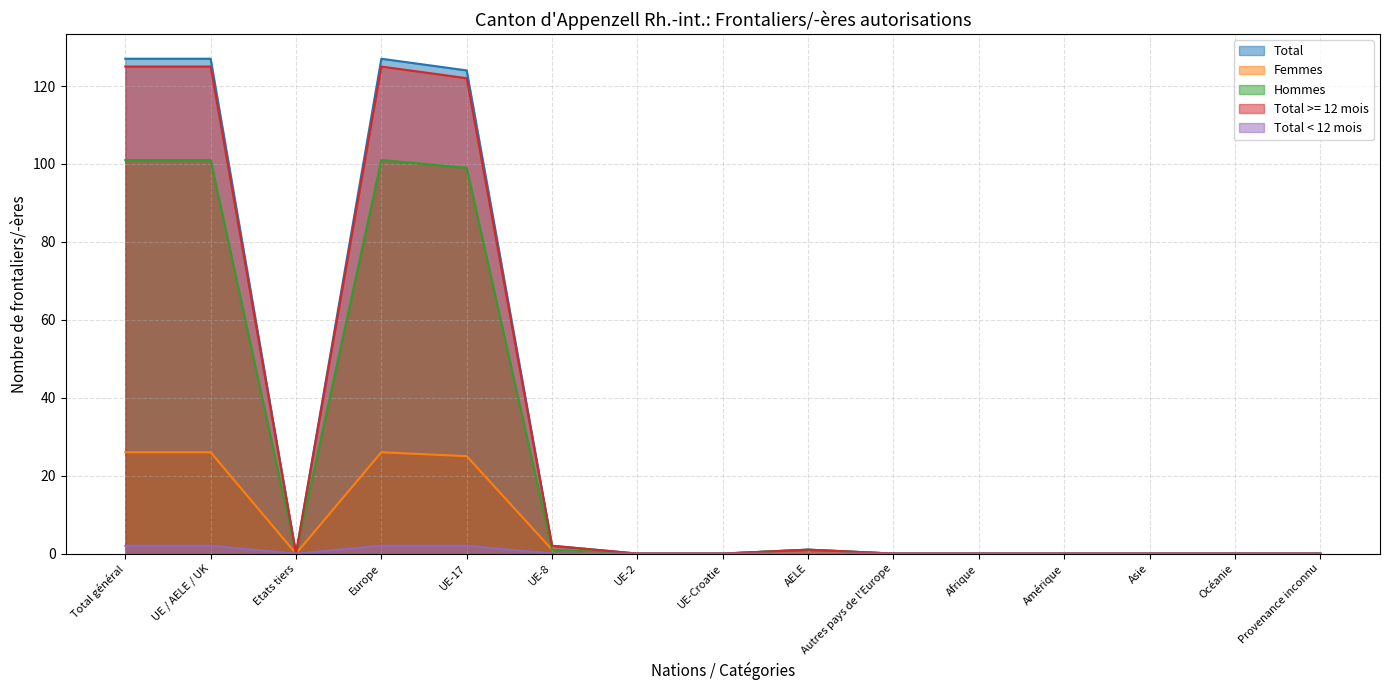

What is the label of the 1st point from the left?

Total général